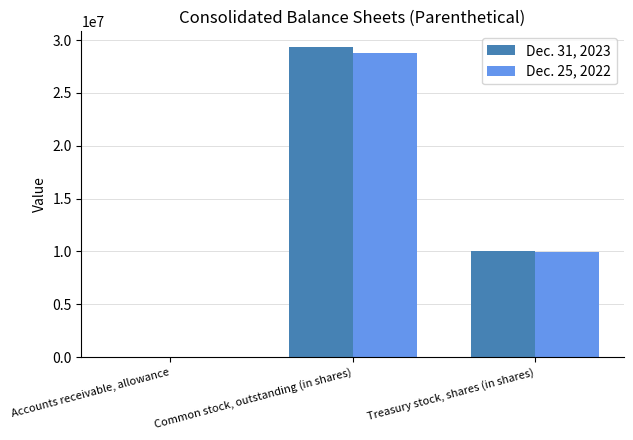

Reading left to right, transcribe all the data shown in this chart.

Dec. 31, 2023: 26	29364000	10077000
Dec. 25, 2022: 16	28819000	9924000